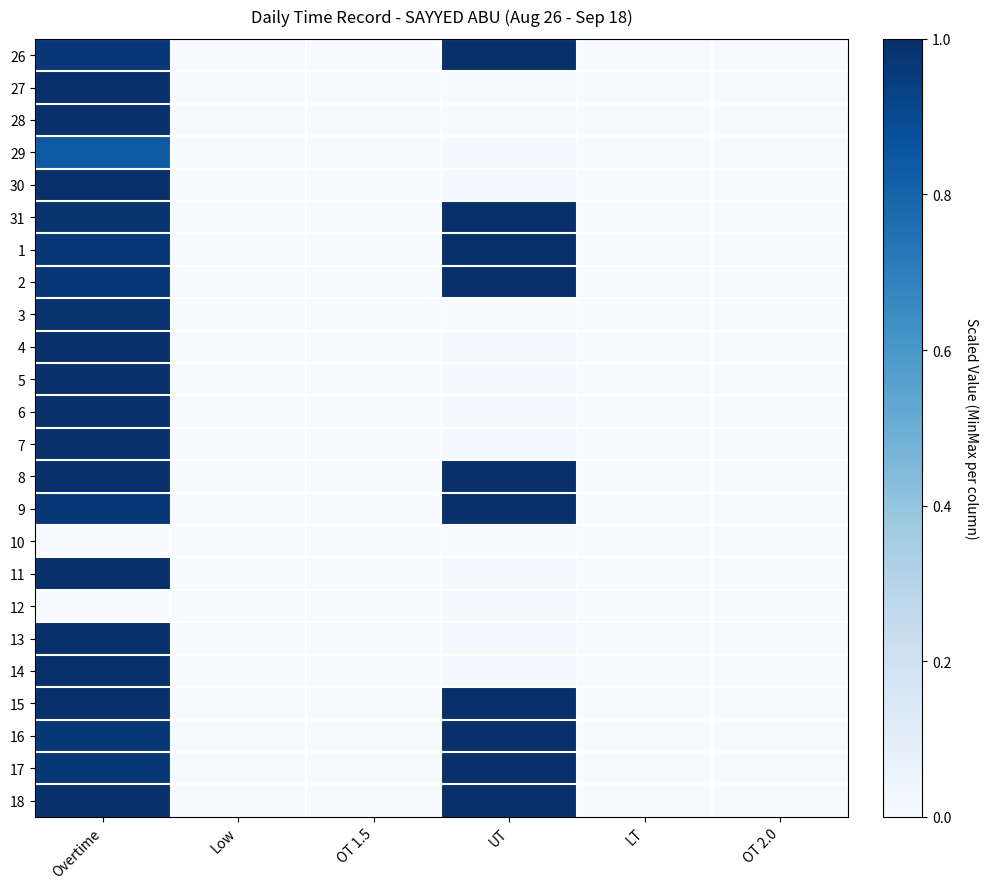

What is the spread (max minus min) of values at UT?

1.0